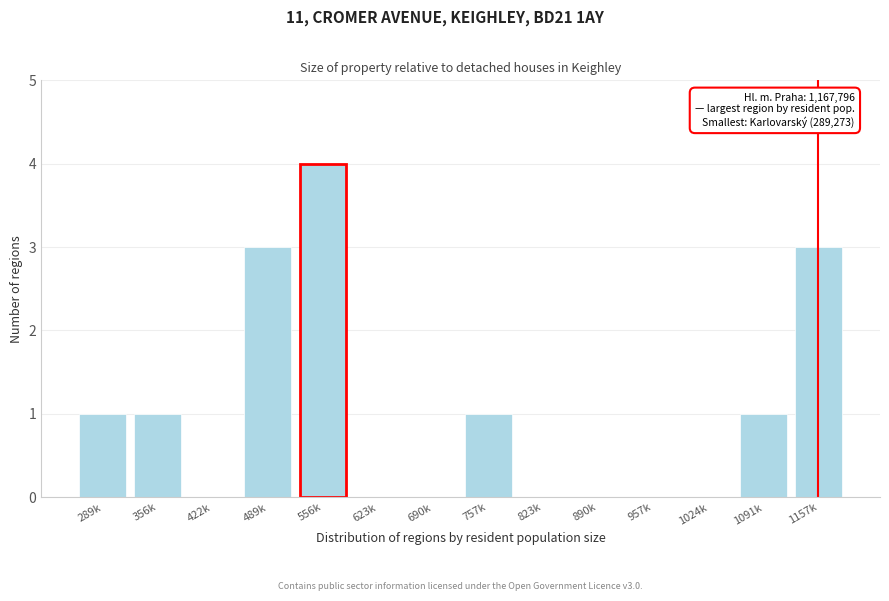

Reading right to left, what are all the values shown in this chart?

1157k=3	1091k=1	1024k=0	957k=0	890k=0	823k=0	757k=1	690k=0	623k=0	556k=4	489k=3	422k=0	356k=1	289k=1